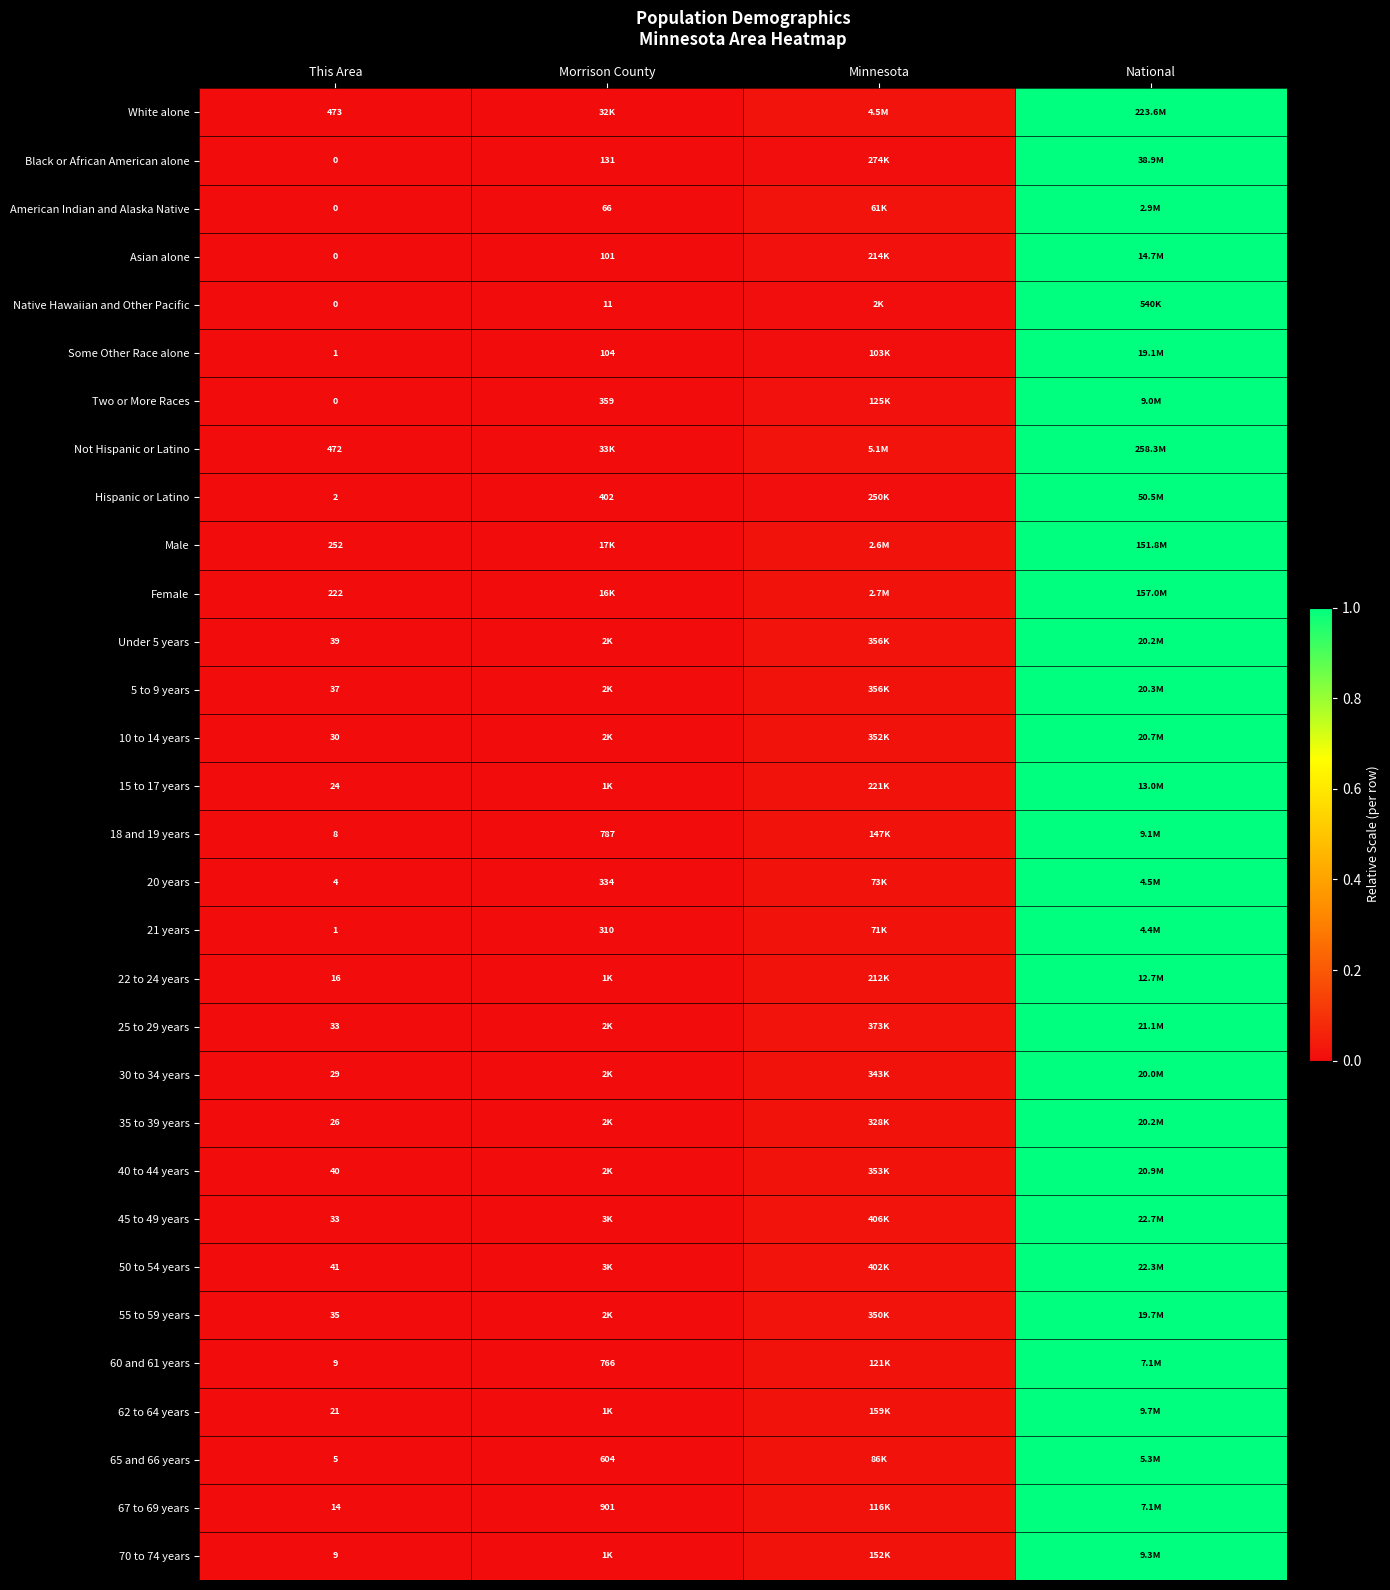

What is the maximum value for Not Hispanic or Latino?

1.0